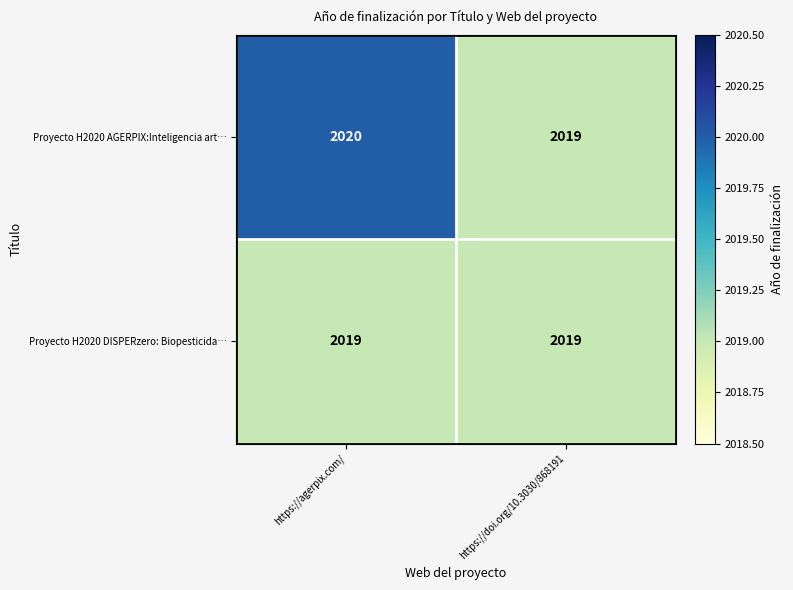

Reading left to right, extract all data points from this chart.

Proyecto H2020 AGERPIX:Inteligencia art…: https://agerpix.com/=2020	https://doi.org/10.3030/868191=2019
Proyecto H2020 DISPERzero: Biopesticida…: https://agerpix.com/=2019	https://doi.org/10.3030/868191=2019